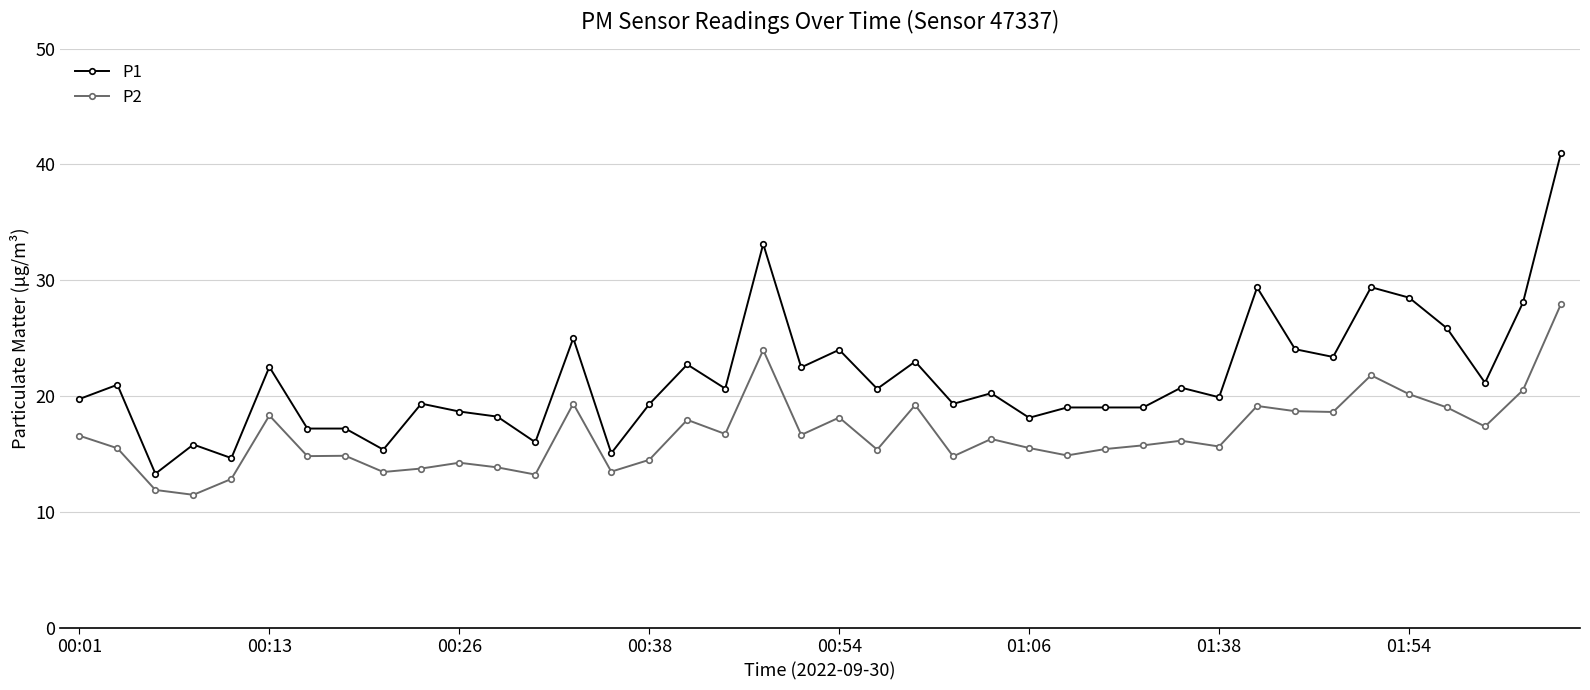

List the series in order of their overall mean, lowest first.

P2, P1